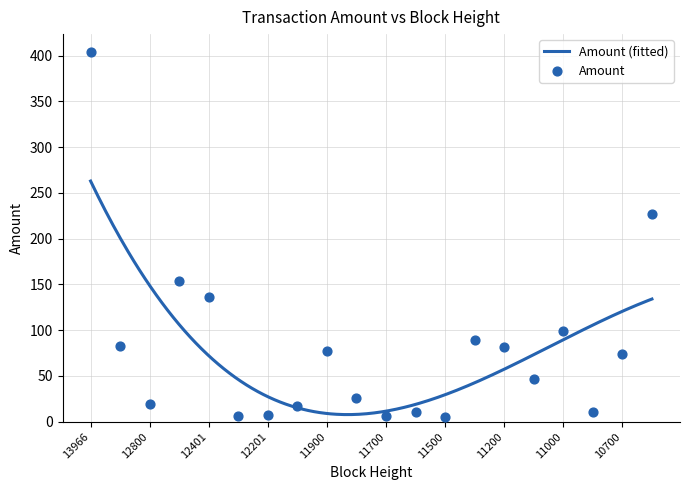

What is the change in value from 12100 to 10800?

-7.2